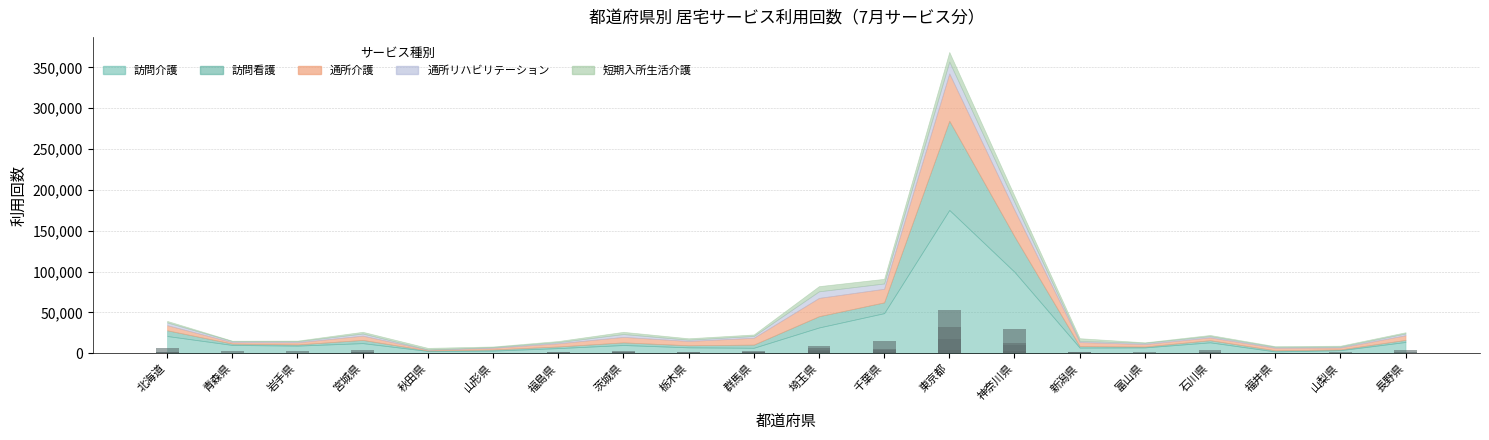

Are the bars horizontal?

No